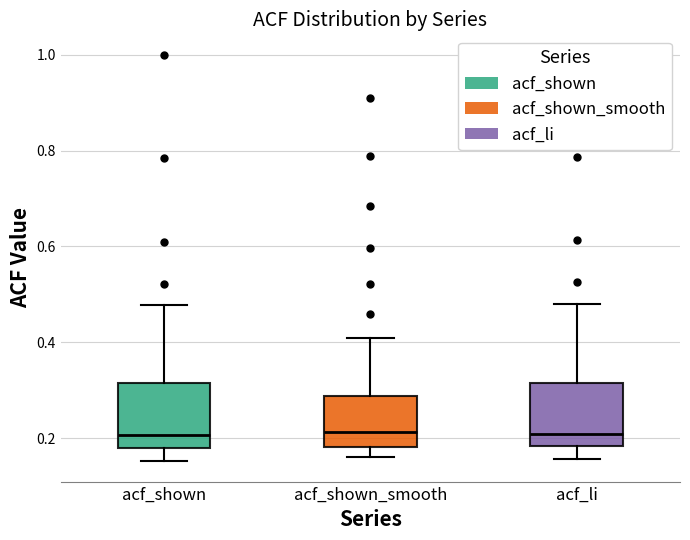

Where is the upper edge of the box for acf_shown on the y-axis? The values are not printed on the chart, so give them approximately, as read against the axis.

0.32